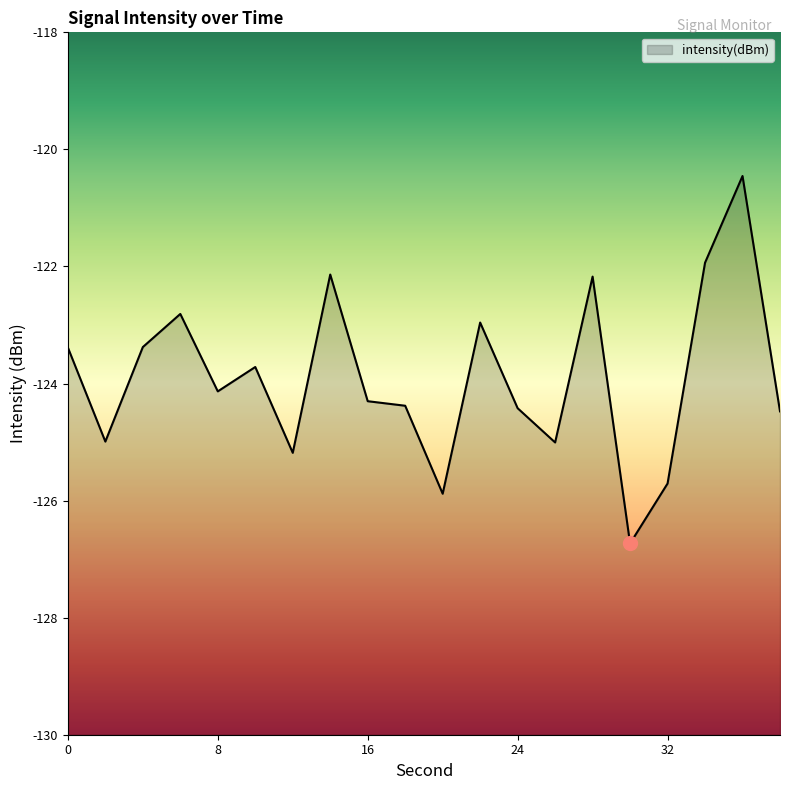

What is the average value?

-123.9